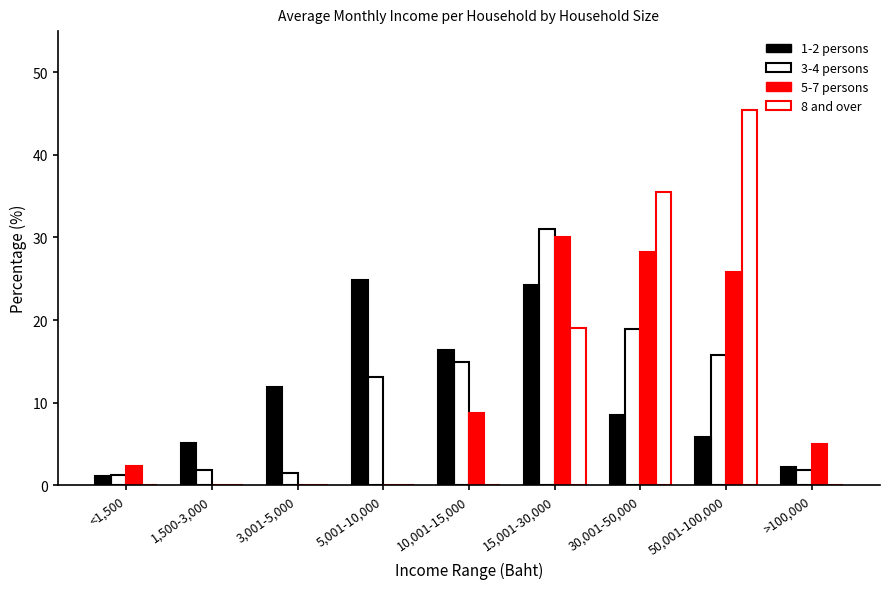

Is the value of 8 and over at 1,500-3,000 greater than the value of 3-4 persons at 15,001-30,000?

No